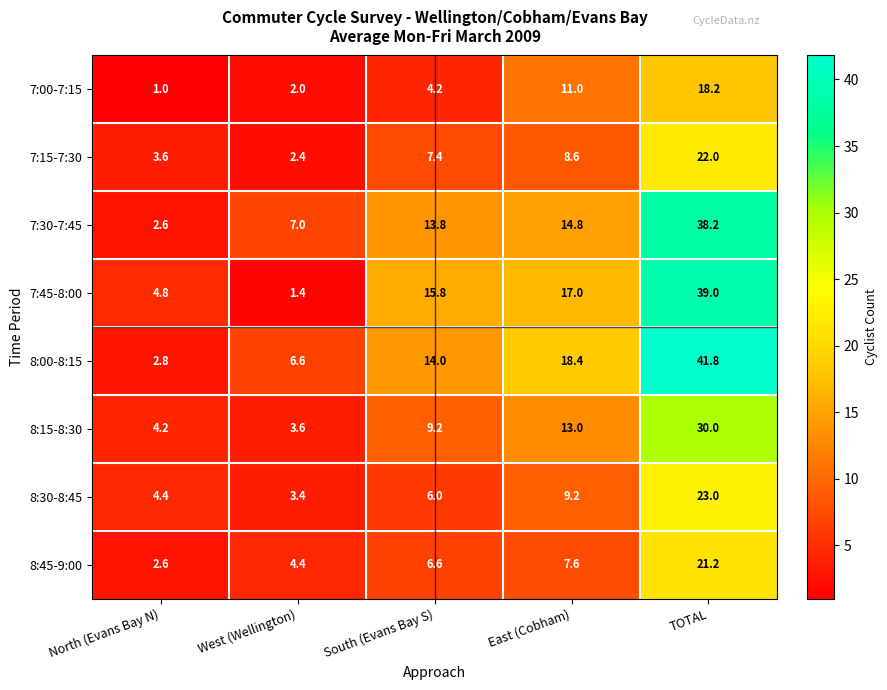

What is the difference between the 8:45-9:00 values at East (Cobham) and North (Evans Bay N)?

5.0